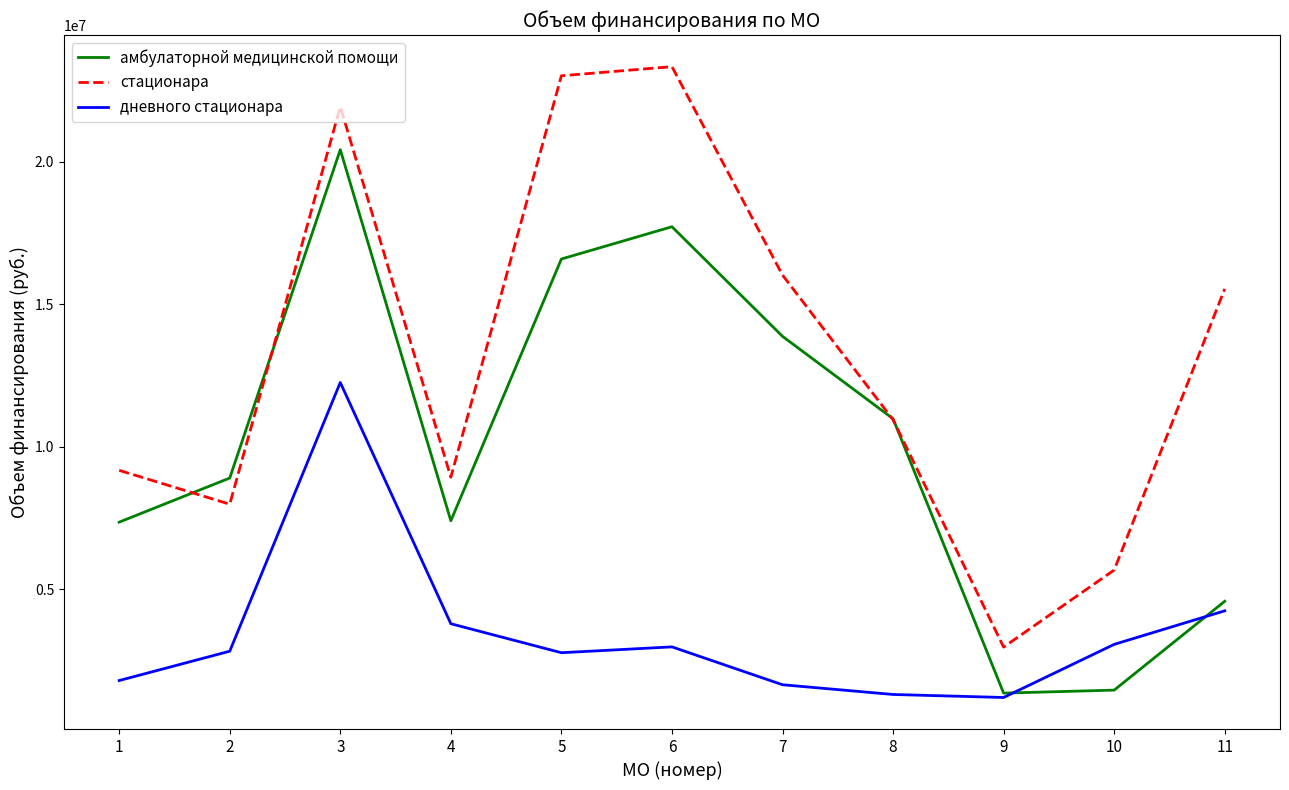

Is the value of дневного стационара at 2 greater than the value of амбулаторной медицинской помощи at 3?

No